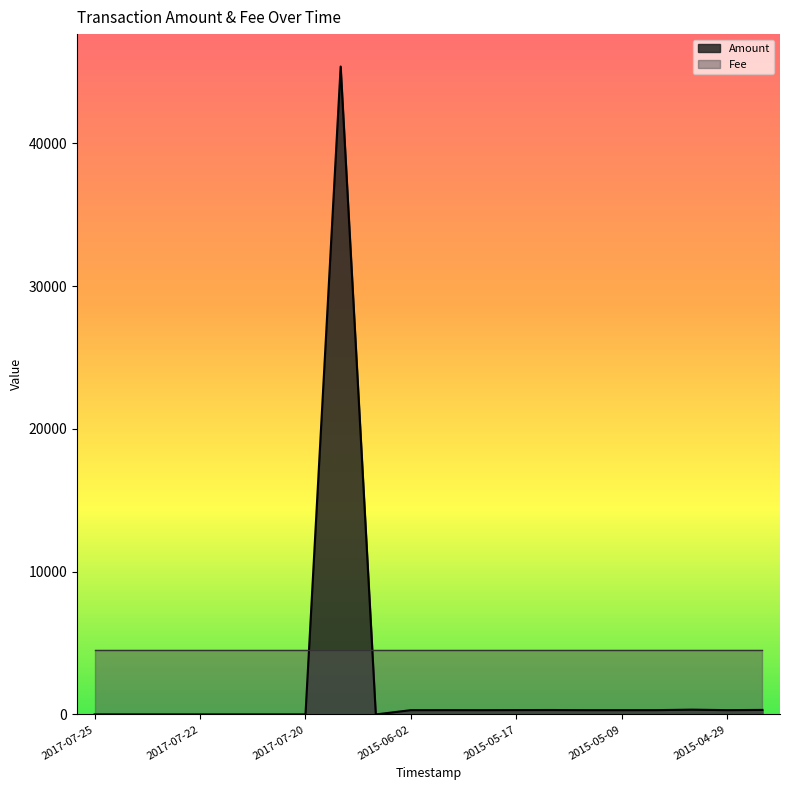

Where is the first local maximum?

2015-12-05